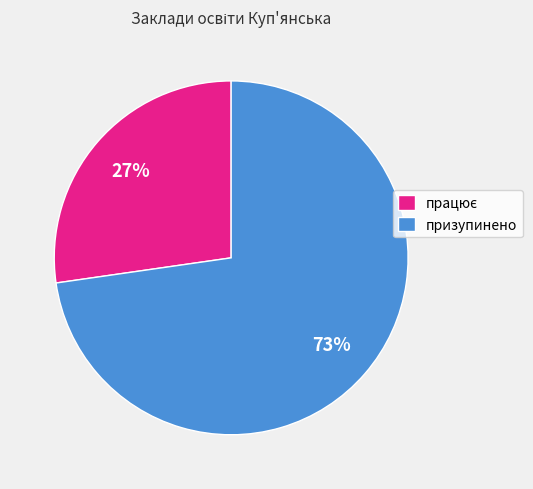

To the nearest percent, what percentage of the pie is призупинено?

73%